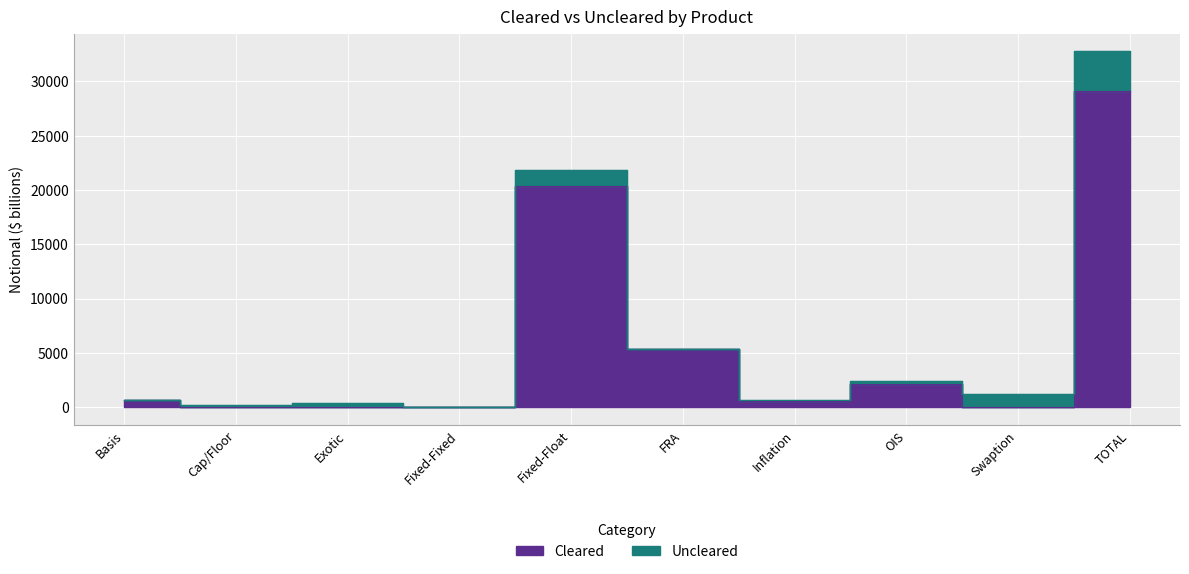

Reading left to right, extract all data points from this chart.

653	0	0	1	20325	5325	608	2167	2	29081